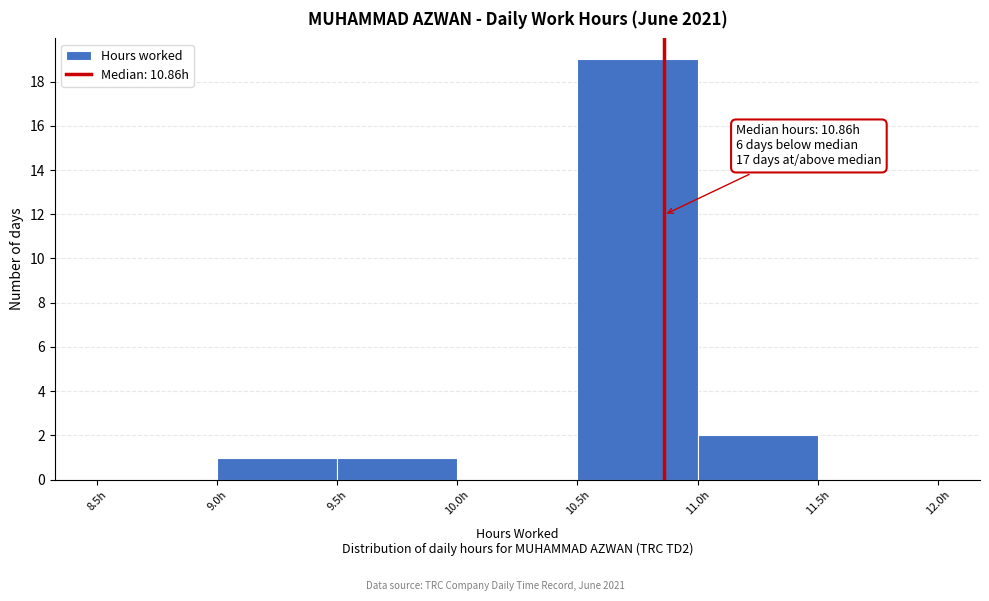

Which range on the x-axis has the tallest bar?

10.5 to 11.0